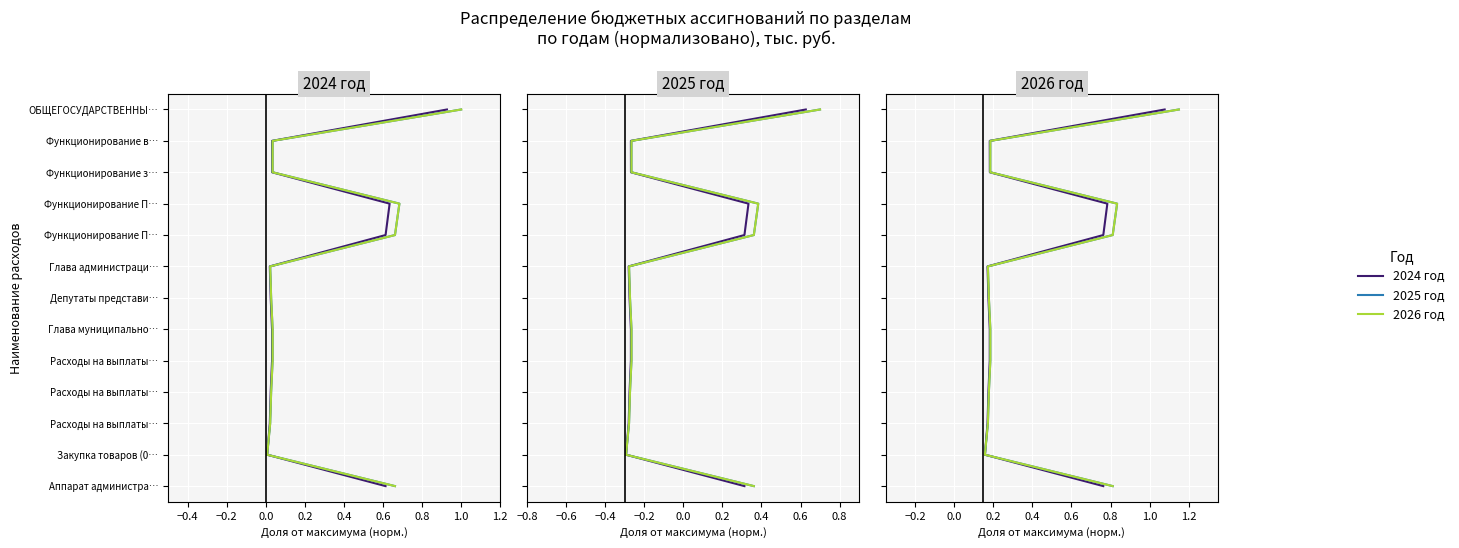

Is the value of 2025 год at 11 greater than the value of 2024 год at −0.2?

Yes